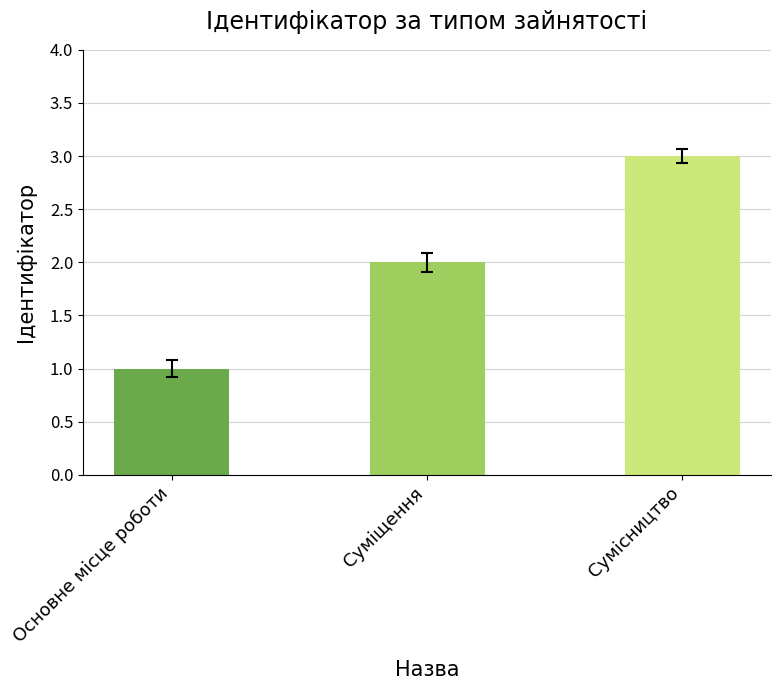

How many values are between 1 and 3?

3